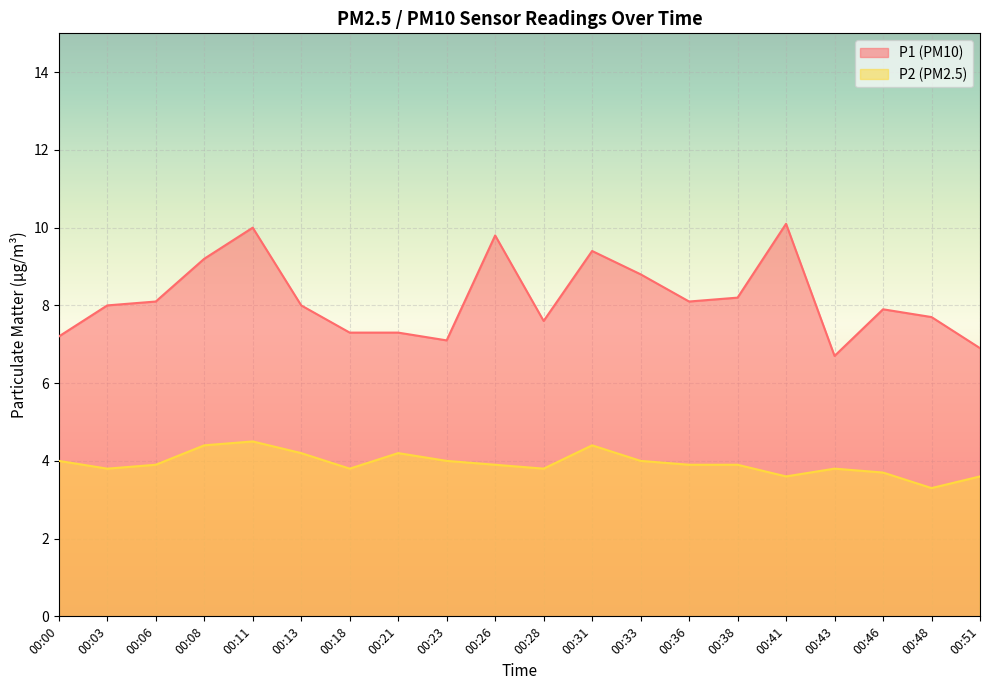

What is the maximum value shown in the chart?

10.1